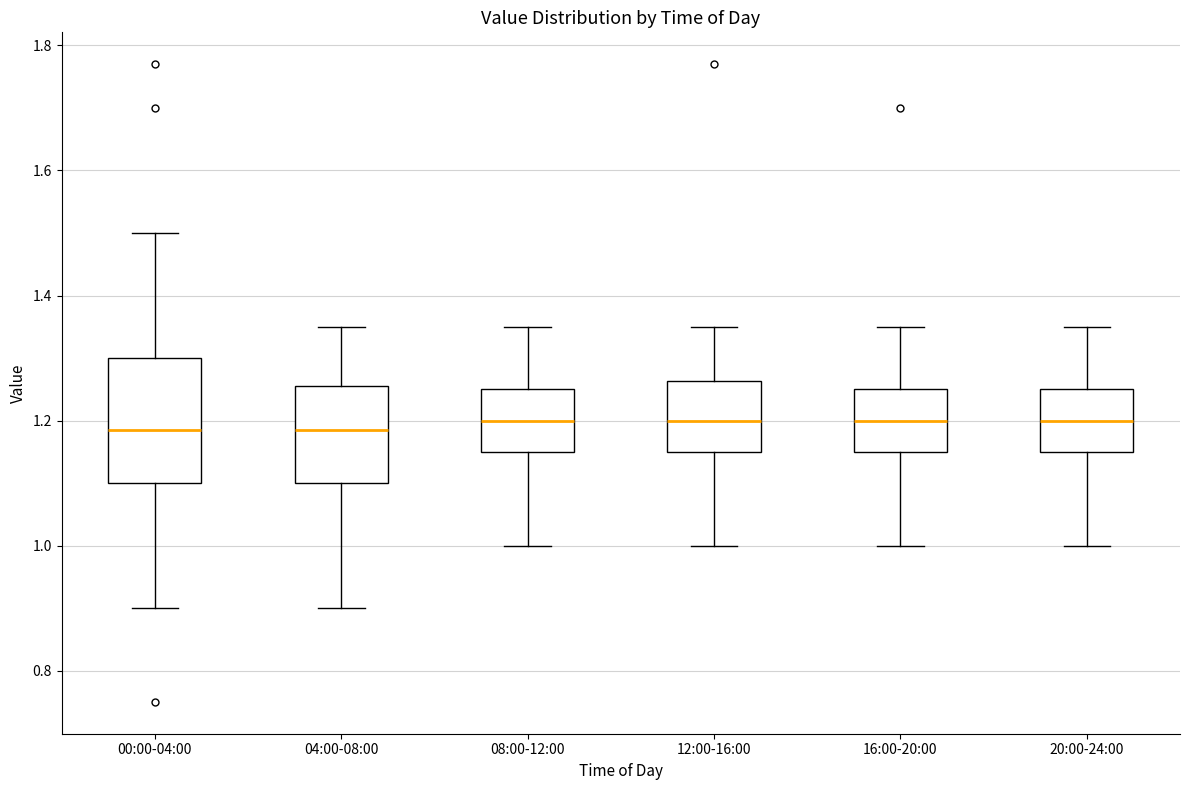

Where does the upper whisker of the box for 00:00-04:00 end on the y-axis? The values are not printed on the chart, so give them approximately, as read against the axis.

1.50